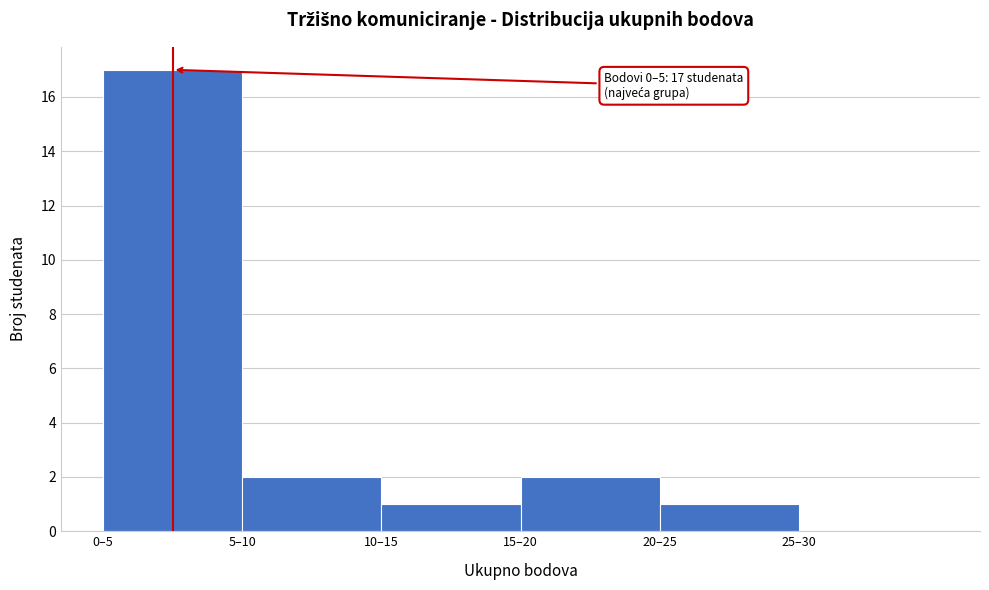

Reading left to right, list all the values displayed in this chart.

0–5=17	5–10=2	10–15=1	15–20=2	20–25=1	25–30=0